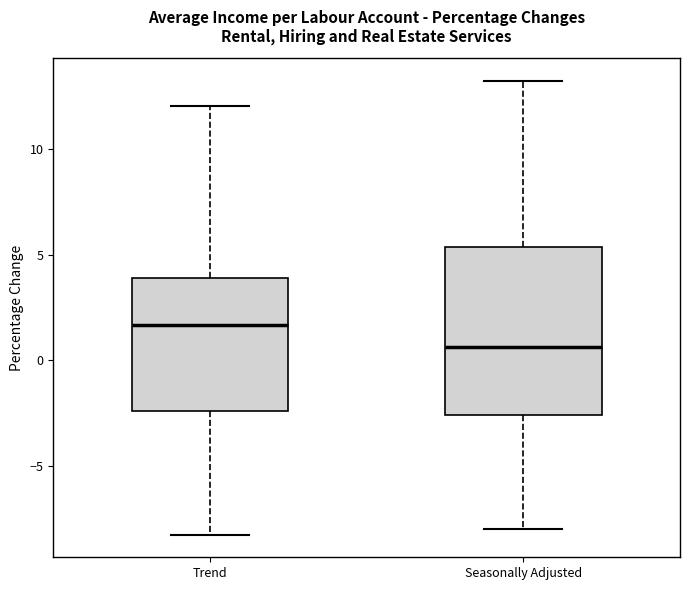

Which box has the lowest median line?

Seasonally Adjusted